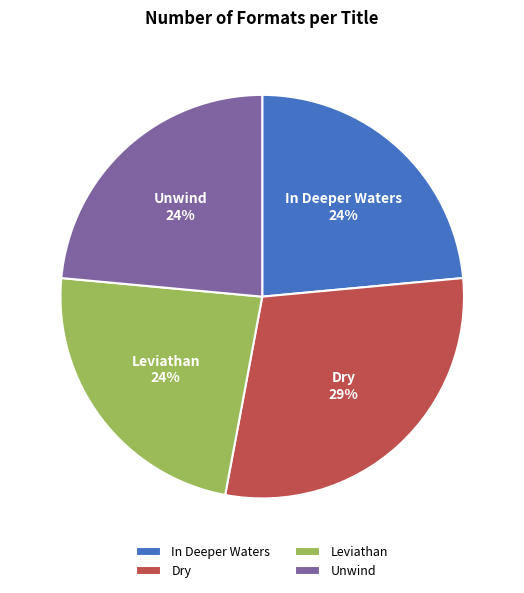

Is it true that Unwind is 24% of the pie?

True